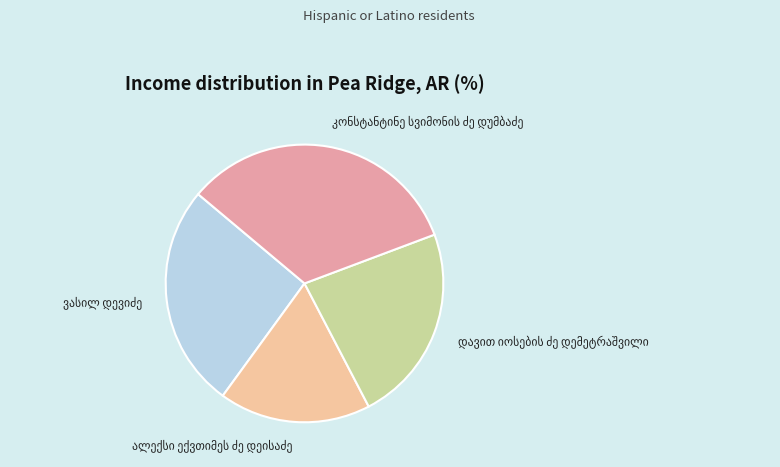

Does any single category account for the majority?

No